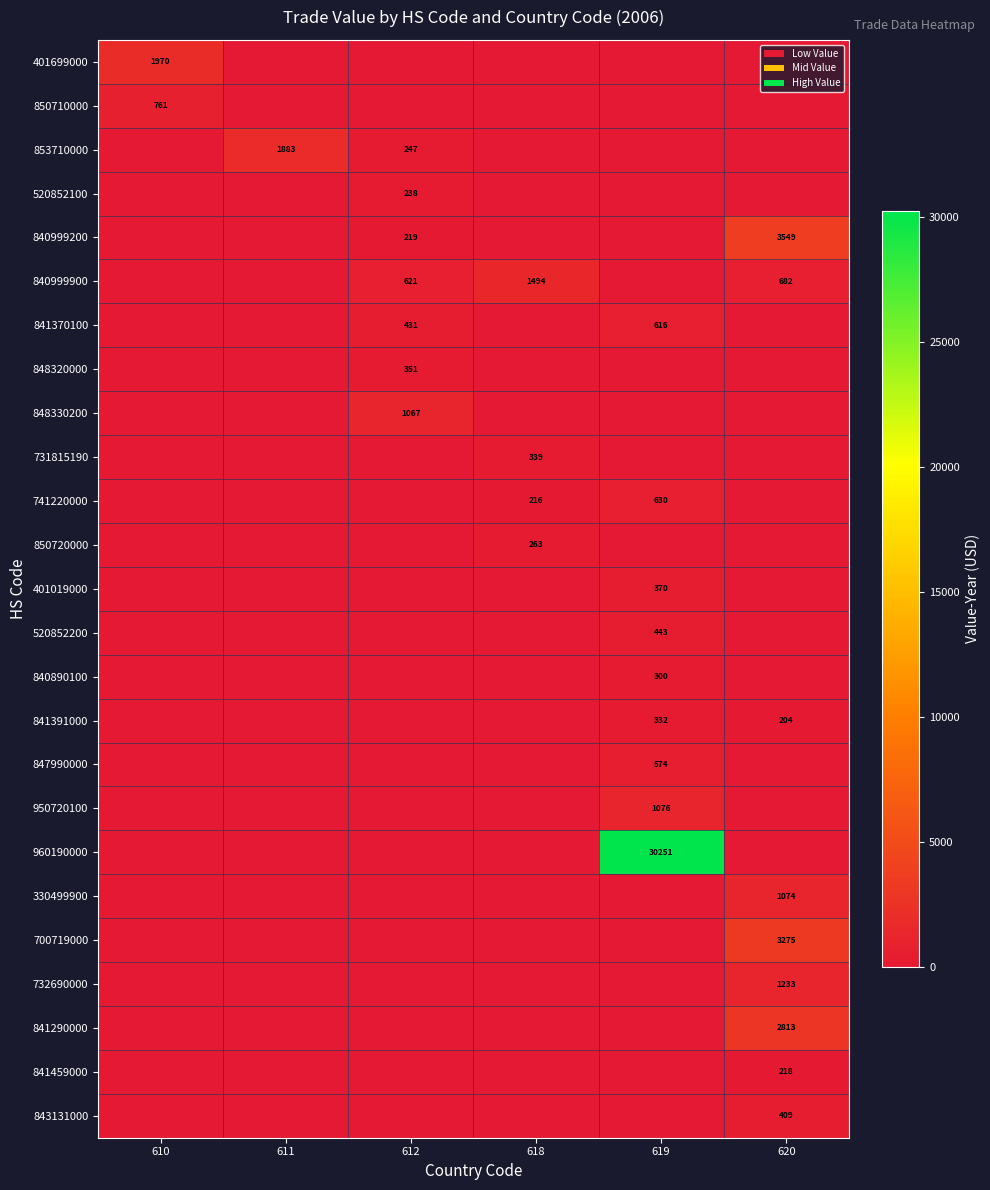

Is the value of 741220000 at 618 greater than the value of 330499900 at 620?

No